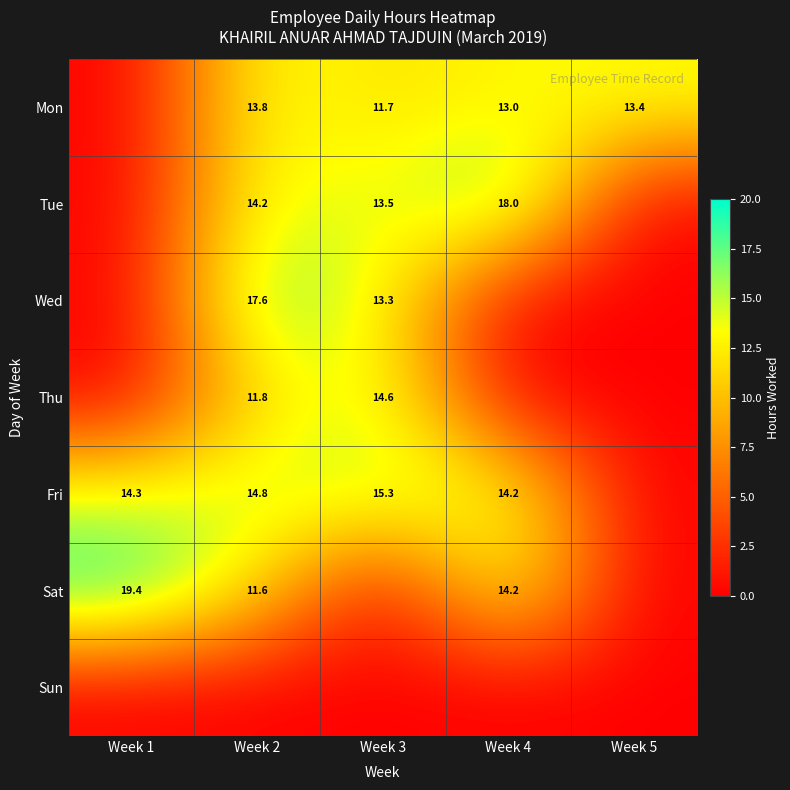

True or false: Sat has a value of 9.1 at Week 4.

False